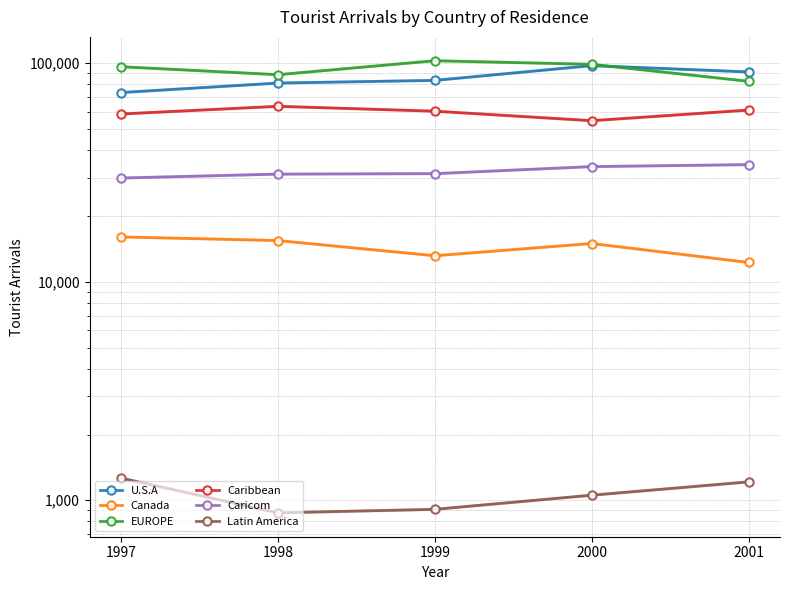

How many data points in Caricom are above 31246?

2